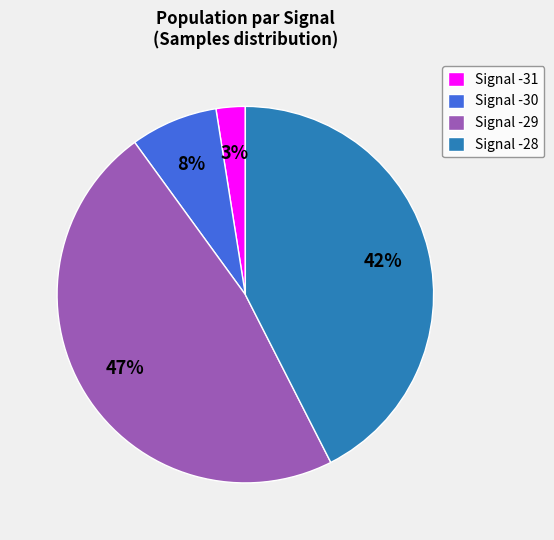

Is it true that Signal -30 is 8% of the pie?

True